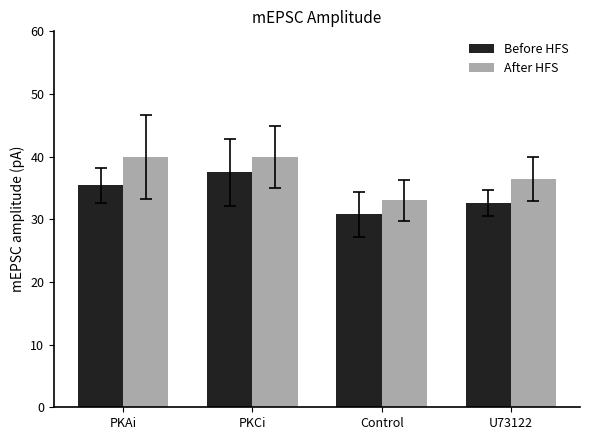

Which series has the largest range (max minus min)?

After HFS